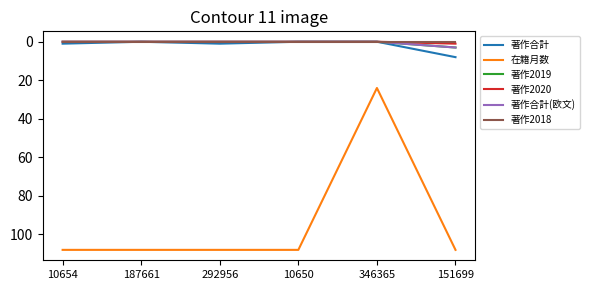

Does the chart have visible grid lines?

No